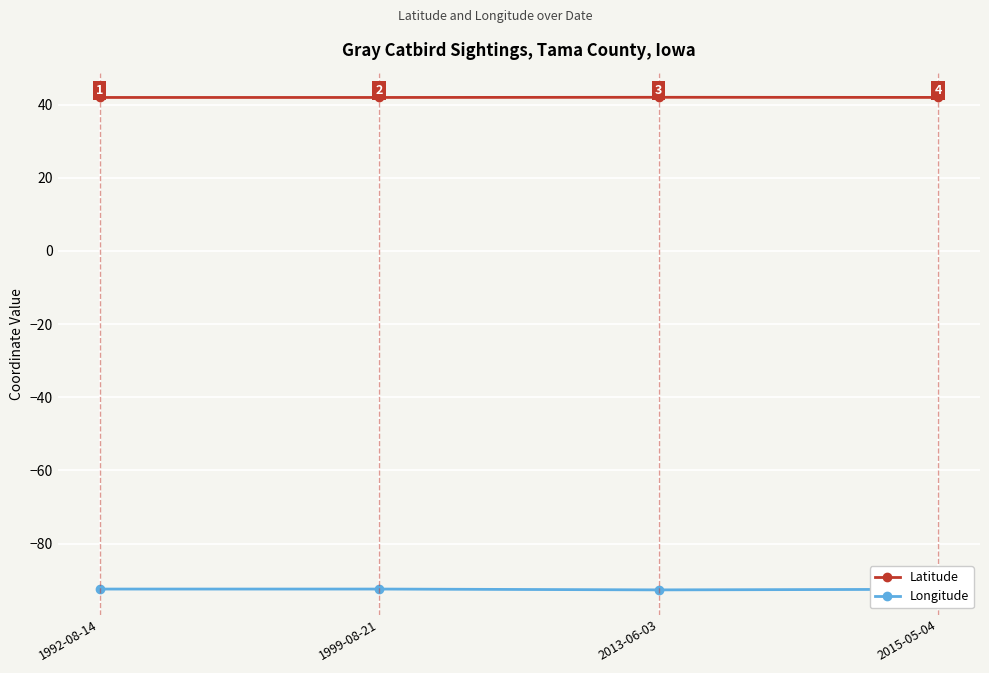

Rank the series at 2013-06-03 from highest to lowest value.

Latitude, Longitude